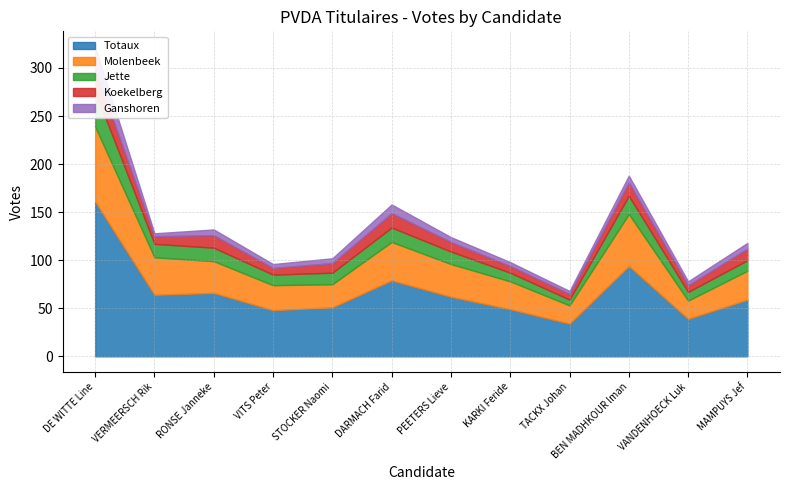

How many values in the Molenbeek series exceed 33?

5